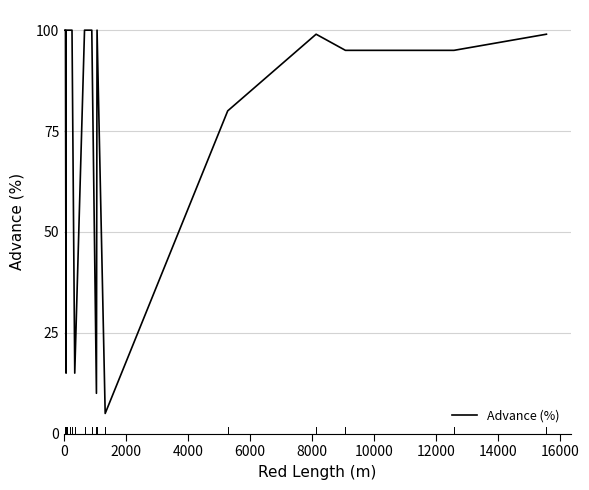

Does the chart have visible grid lines?

Yes